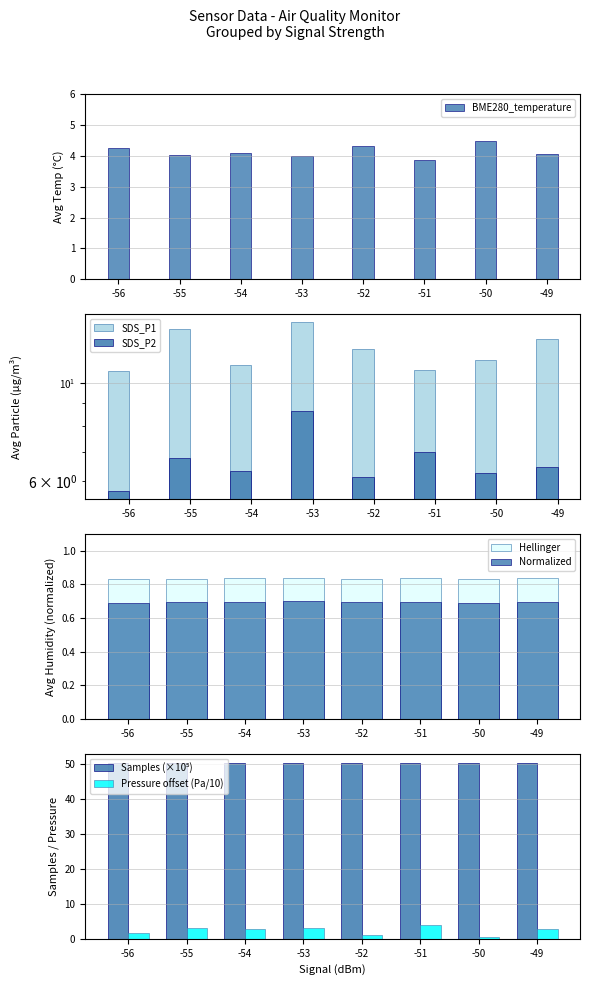

At which label is SDS_P2 closest to 7?

-51